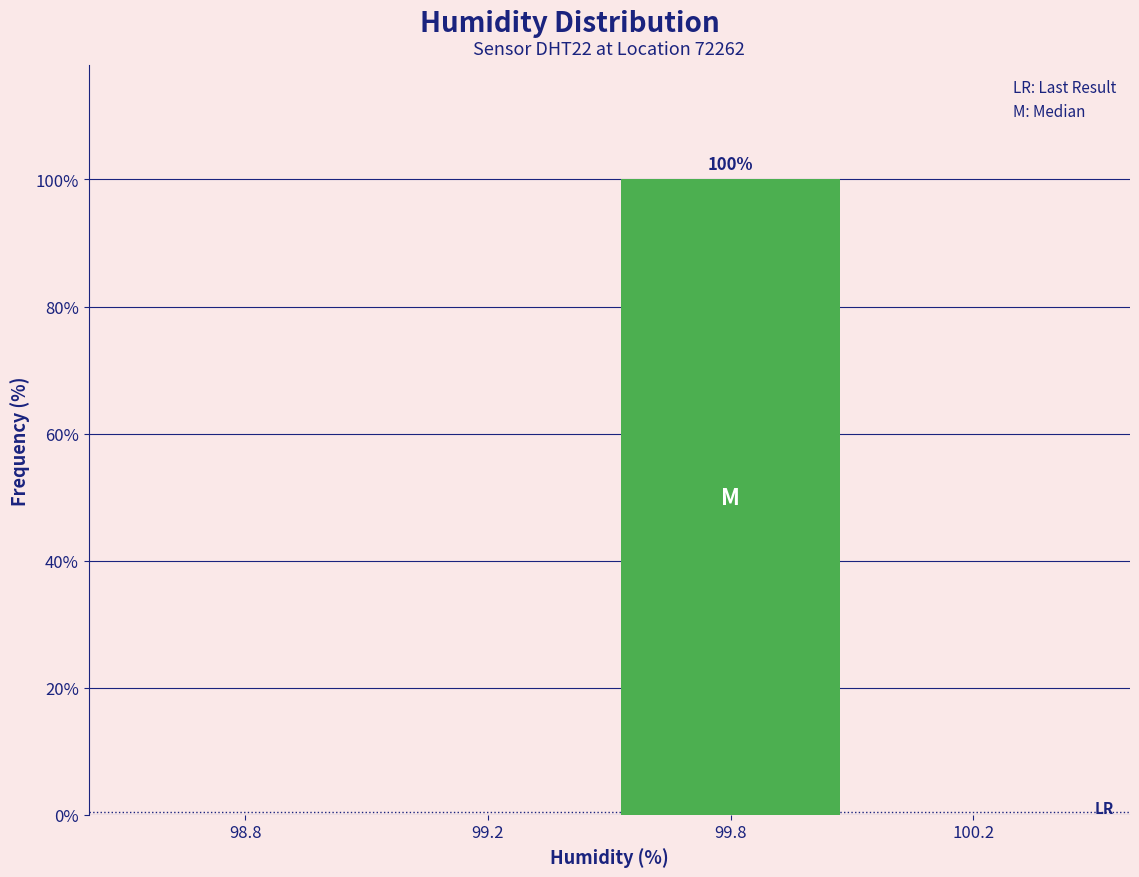

Reading left to right, what are all the values shown in this chart?

98.8=0	99.2=0	99.8=100	100.2=0